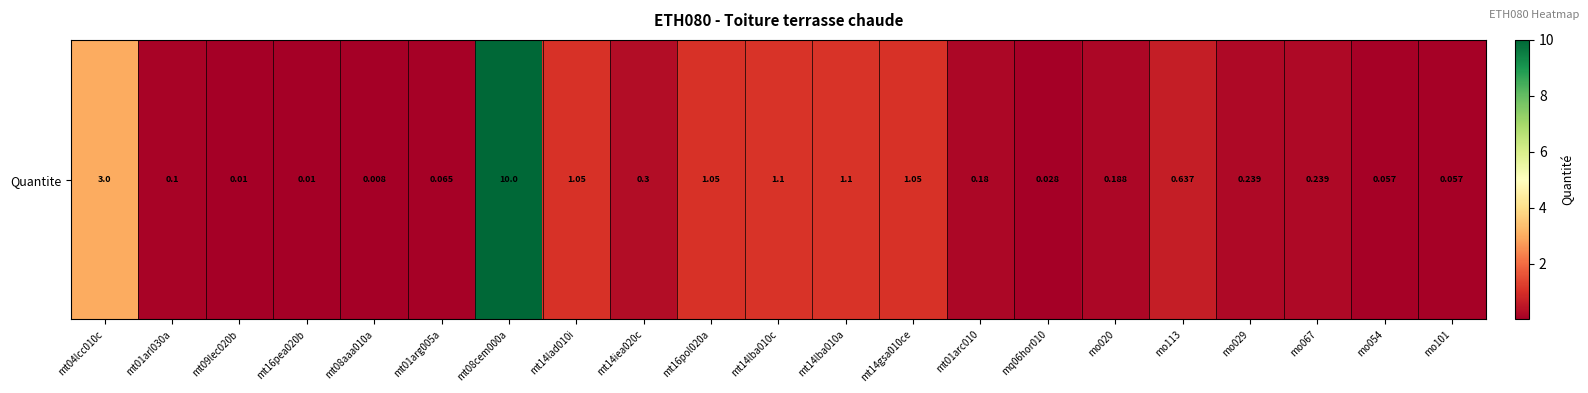

What is the average value?

1.0